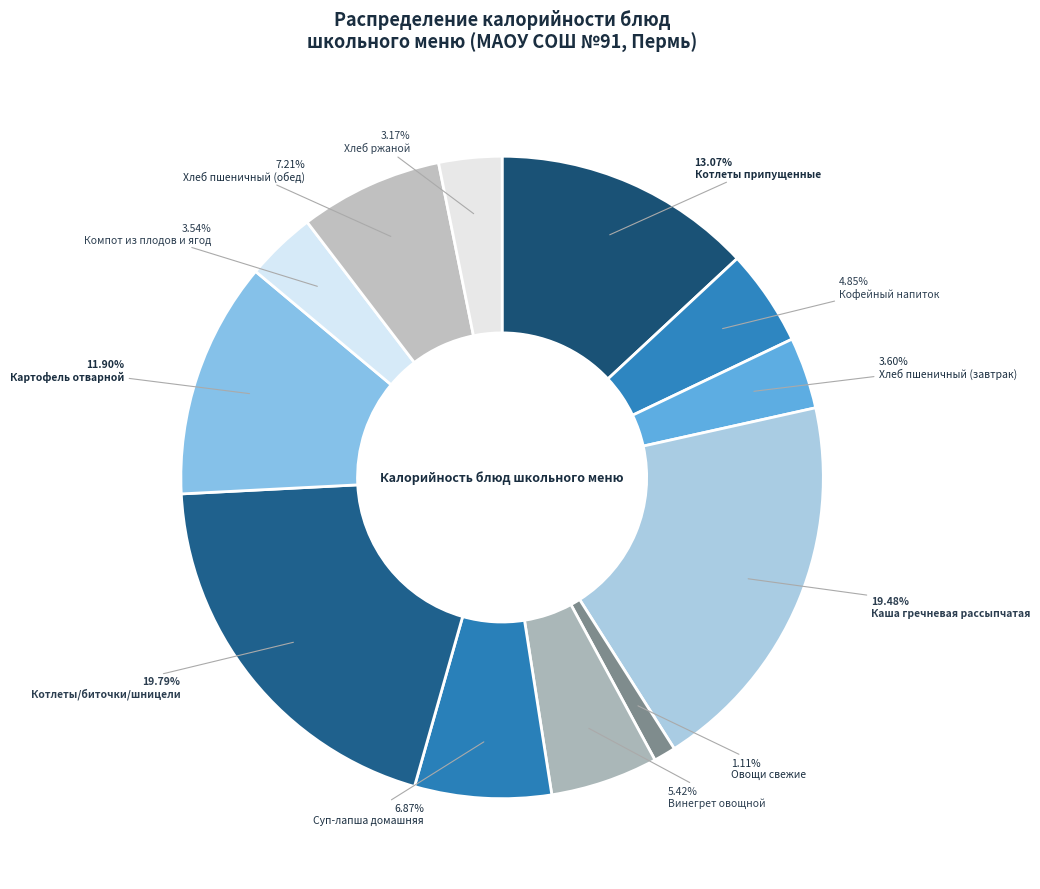

To the nearest percent, what is the difference between the Котлеты/биточки/шницели and Котлеты припущенные slice percentages?

7%